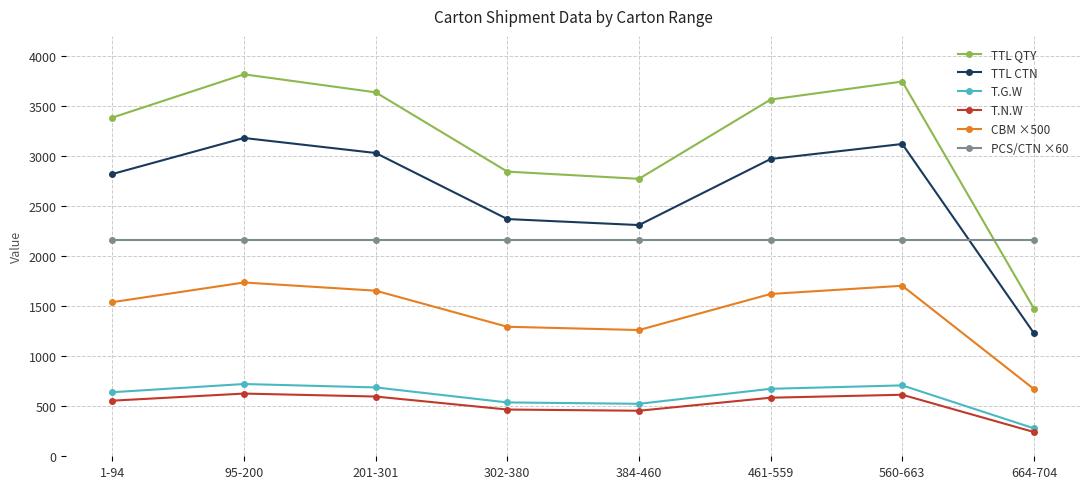

True or false: PCS/CTN ×60 and CBM ×500 intersect in this chart.

False